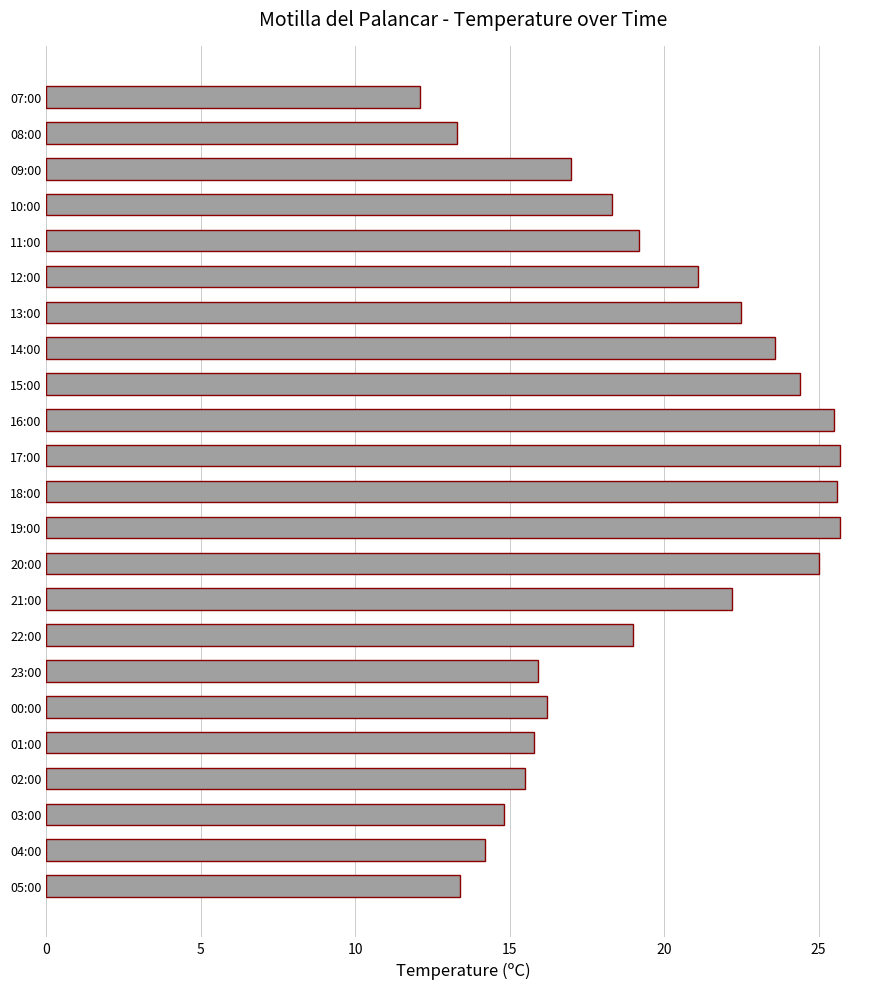

How many values are below 19?

11